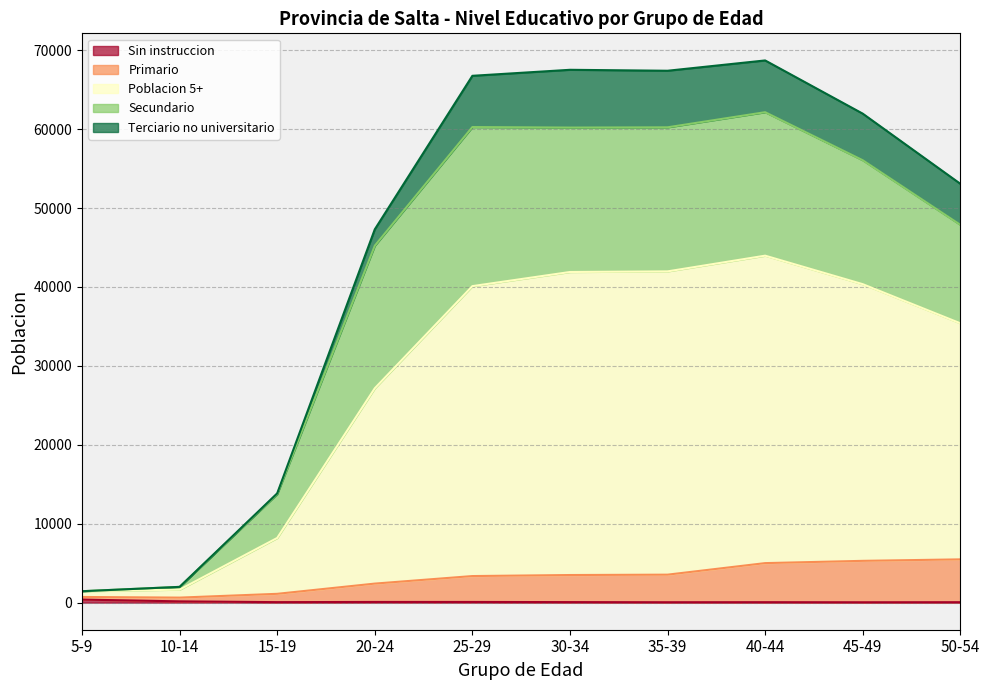

True or false: Sin instruccion has more than 1 interior local peaks.

True